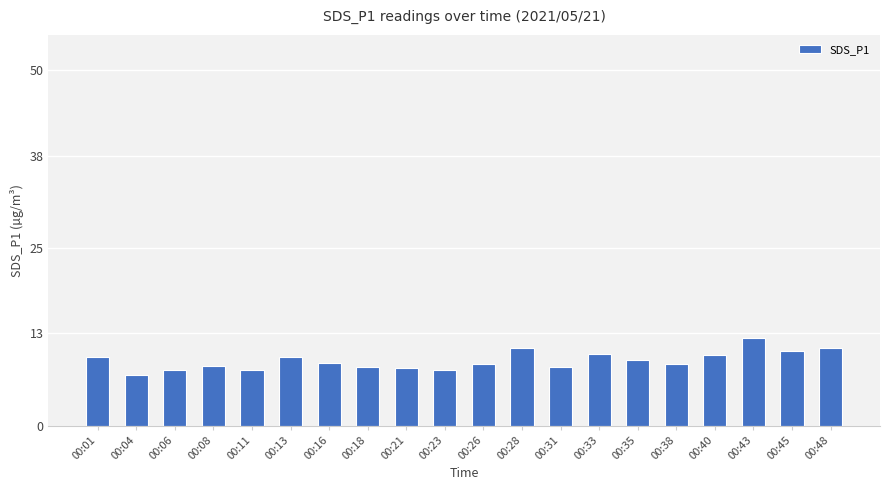

Which has a higher value, 00:48 or 00:01?

00:48